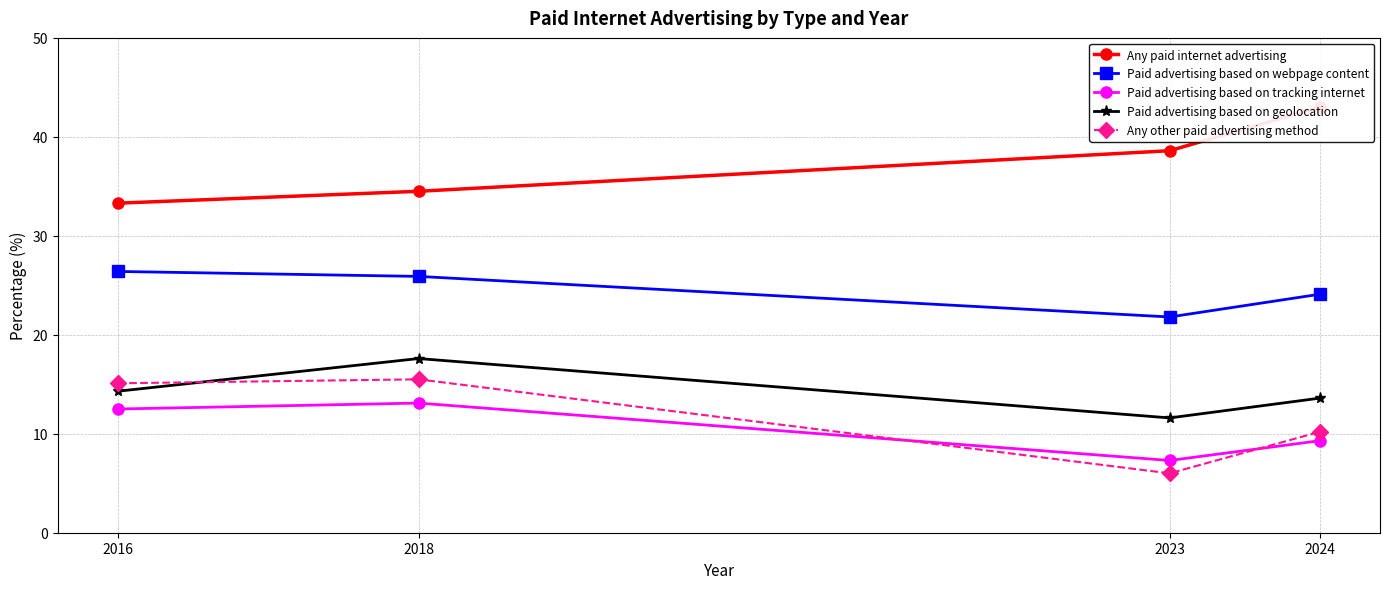

True or false: Paid advertising based on geolocation and Paid advertising based on webpage content cross at least once.

False